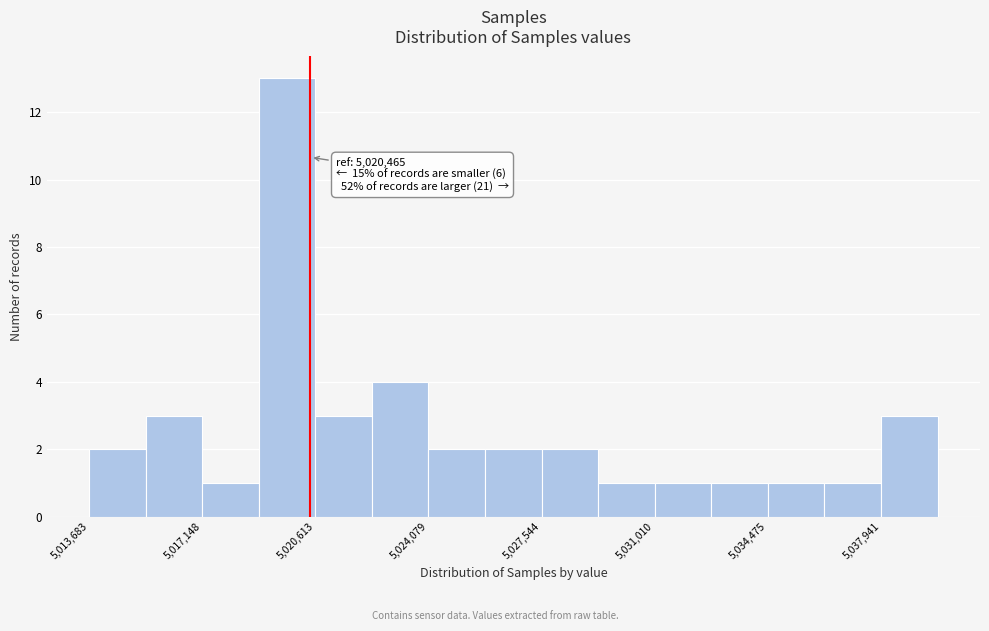

Read against the x-axis, roughly where is the centre of the tallest bar?

5019500